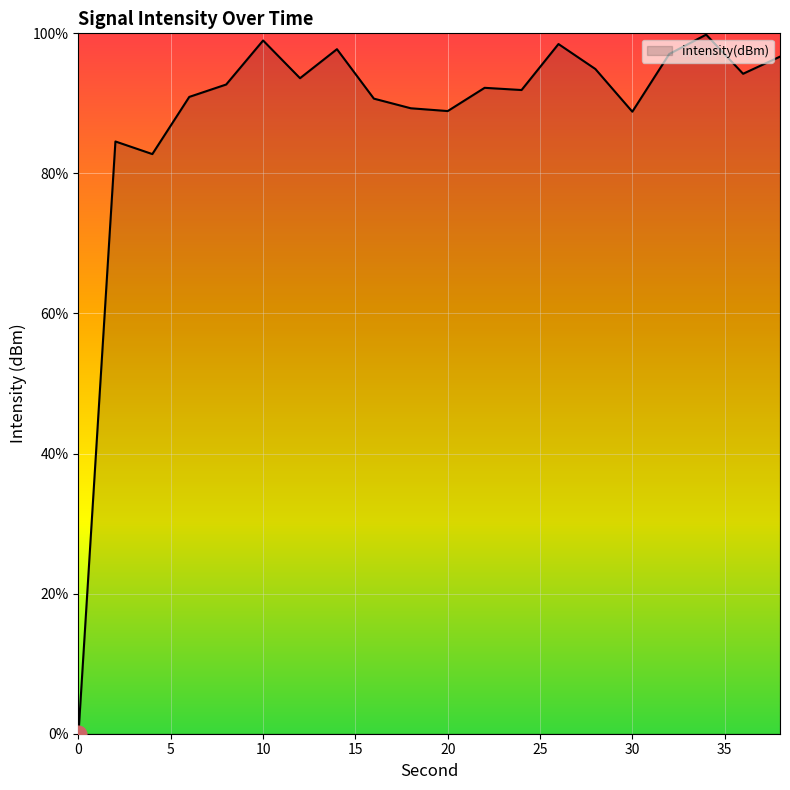

What is the maximum value shown in the chart?

99.8